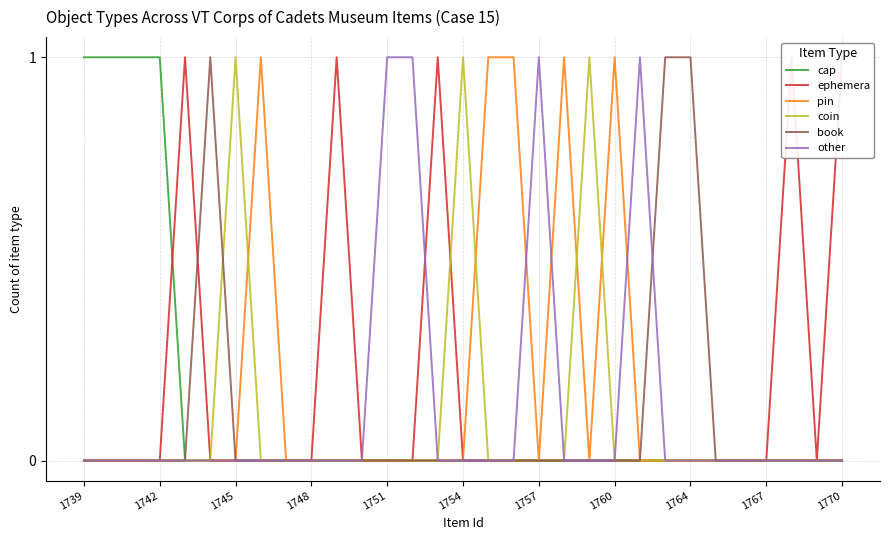

The other series shows 0 at 1739. True or false?

True